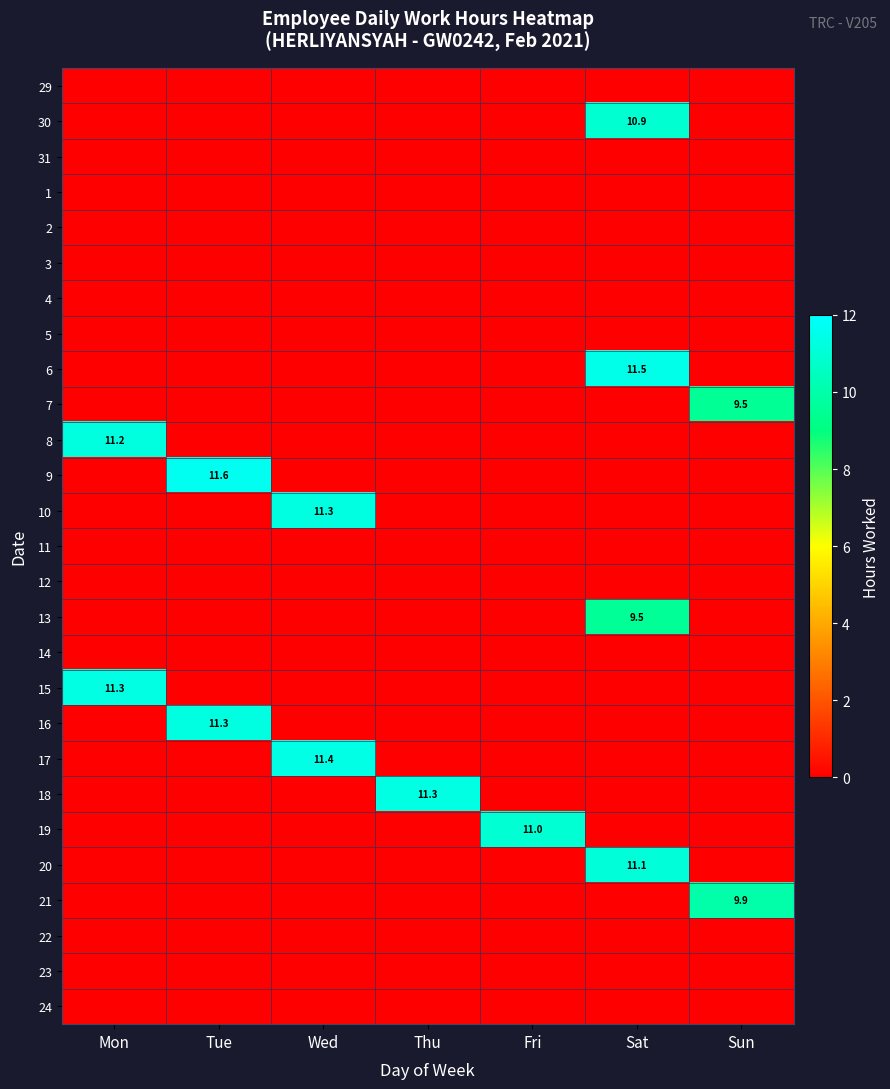

What is the total value across all series at Sat?

43.0